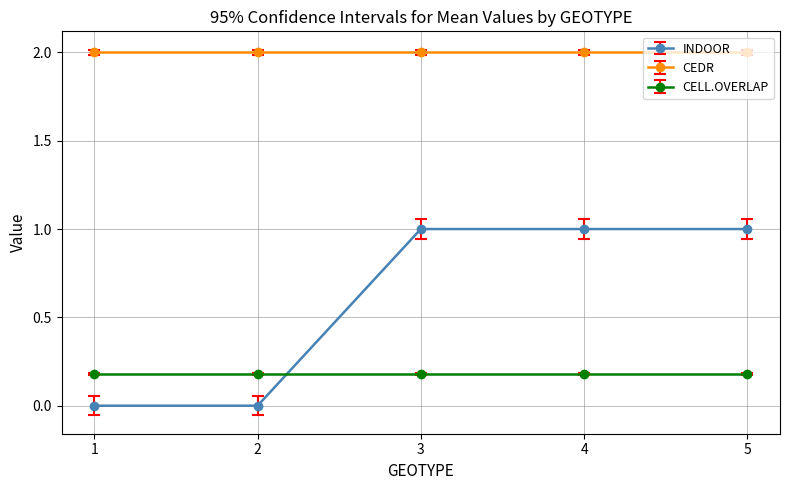

Rank the series by their maximum value, from lowest to highest.

CELL.OVERLAP, INDOOR, CEDR